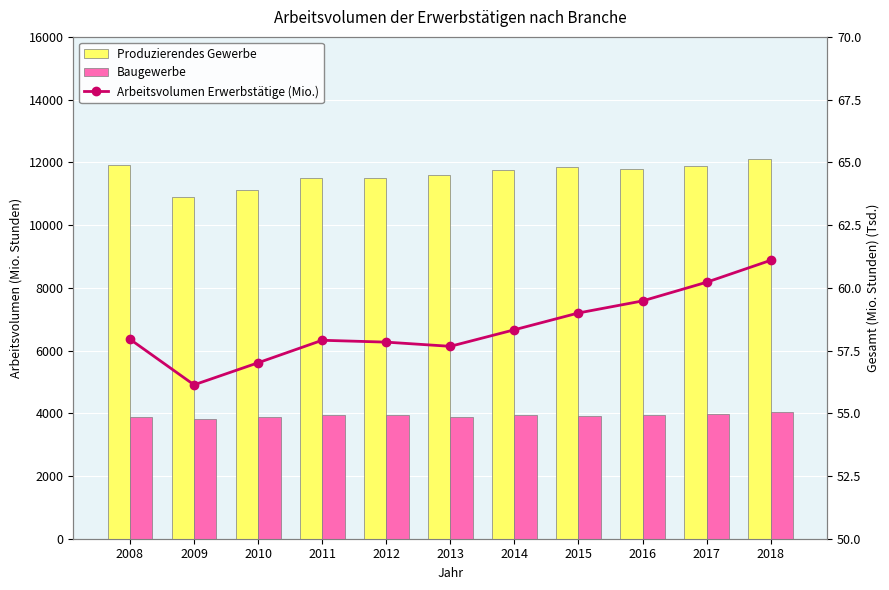

Is the value of Produzierendes Gewerbe at 2009 greater than the value of Baugewerbe at 2014?

Yes